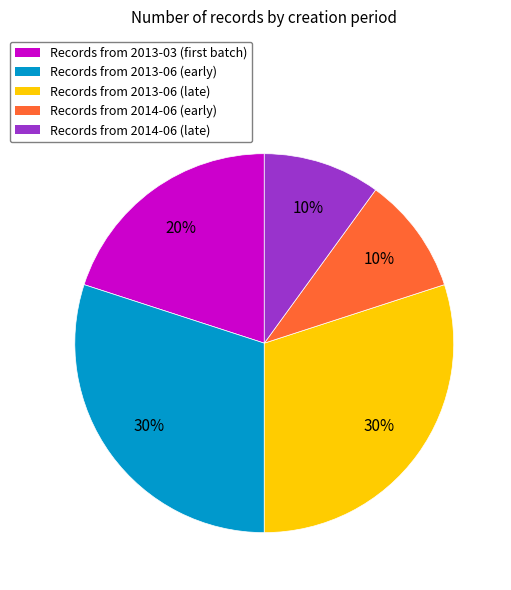

To the nearest percent, what is the average slice percentage?

20%